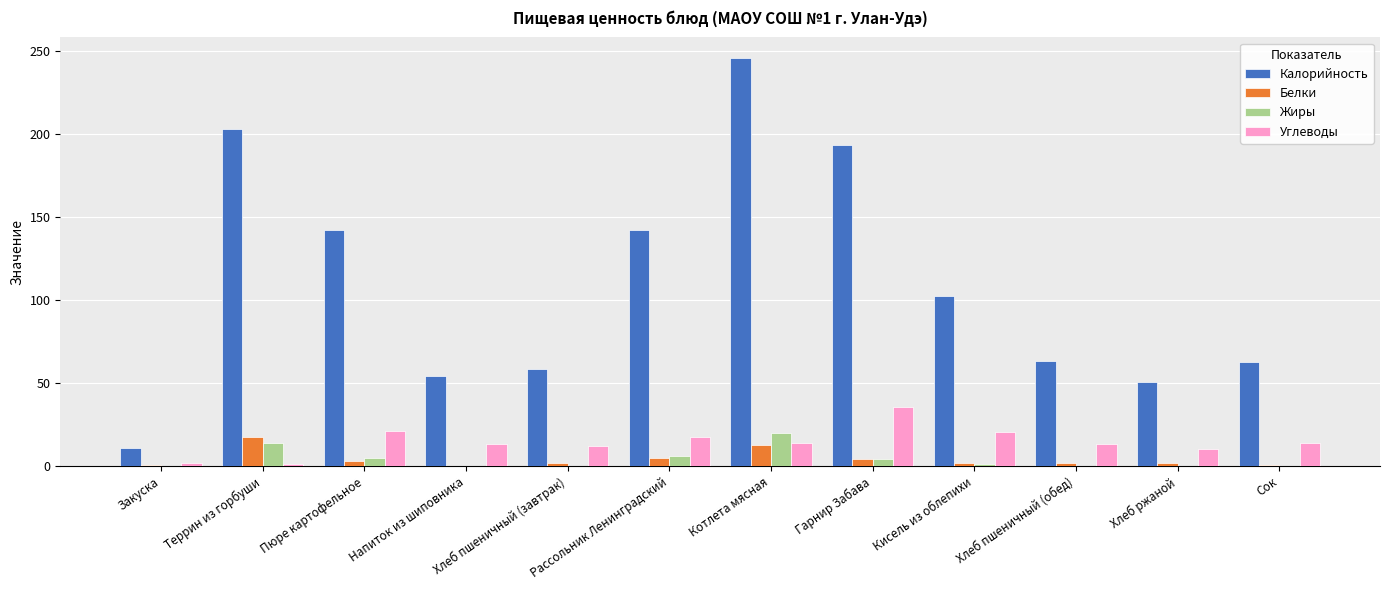

True or false: Жиры has a value of 4.2 at Гарнир Забава.

True